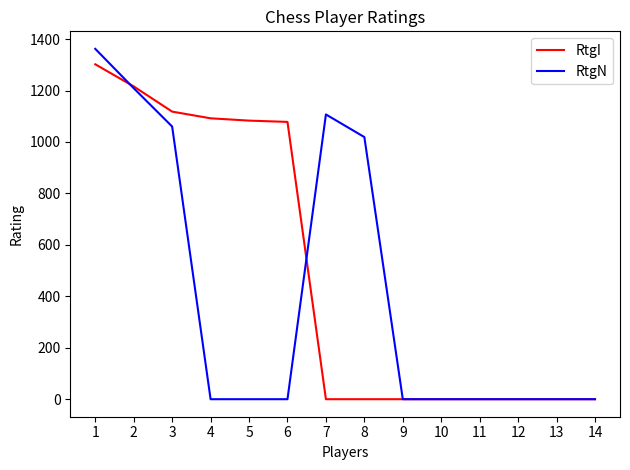

True or false: RtgN and RtgI intersect in this chart.

True